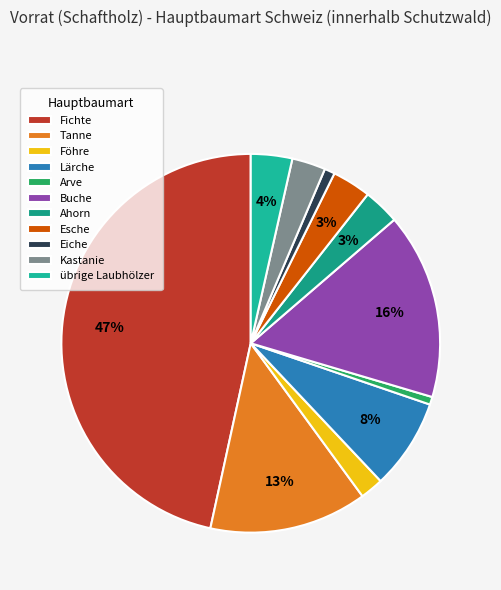

How many slices are in this pie chart?

11